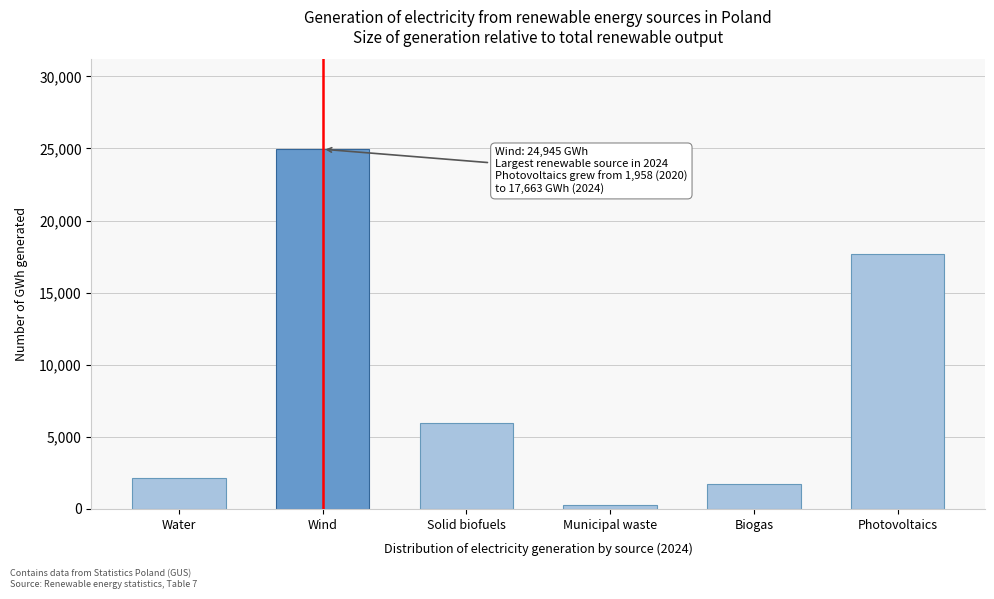

Reading left to right, list all the values displayed in this chart.

Water=2114.5	Wind=24945.2	Solid biofuels=5956.3	Municipal waste=301.3	Biogas=1694.1	Photovoltaics=17662.8